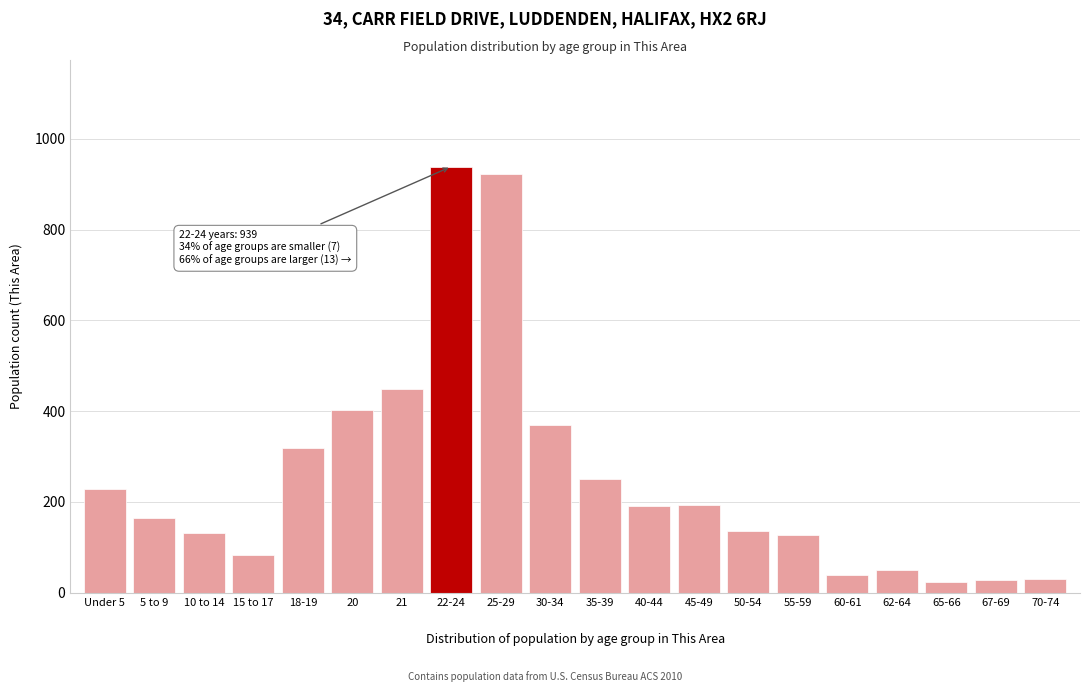

What is the greatest value displayed?

939